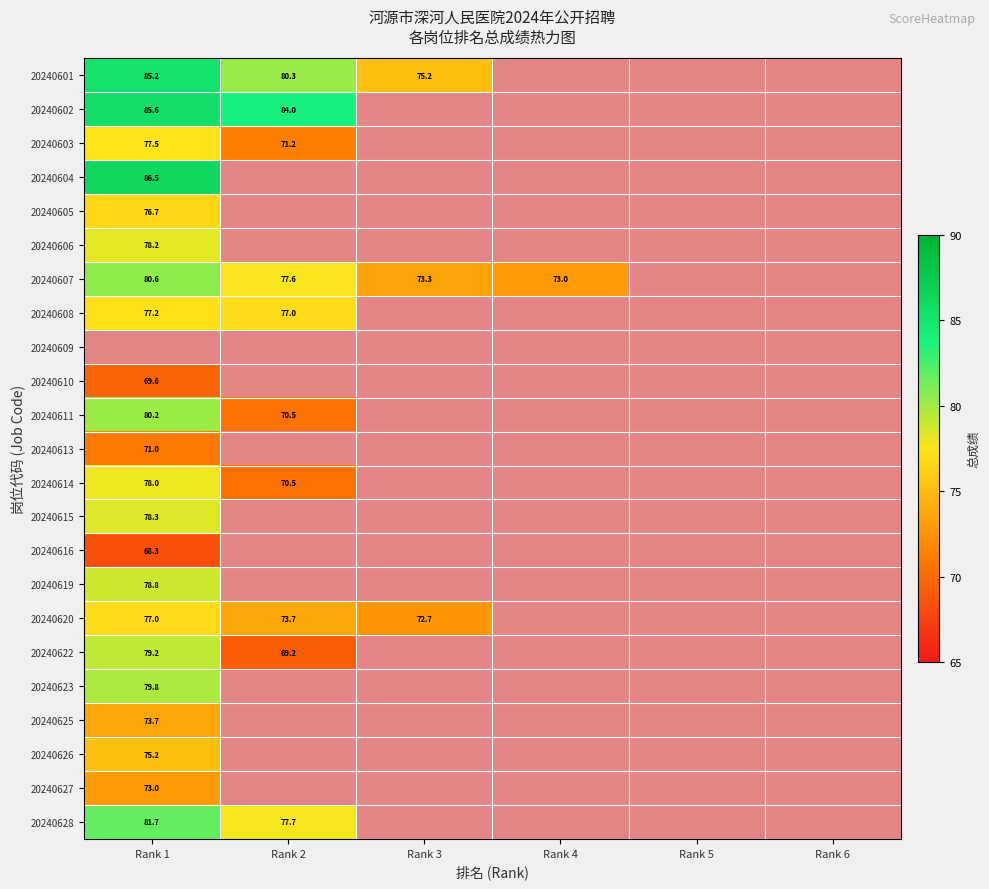

Is it true that 20240620 equals 72.7 at Rank 3?

True